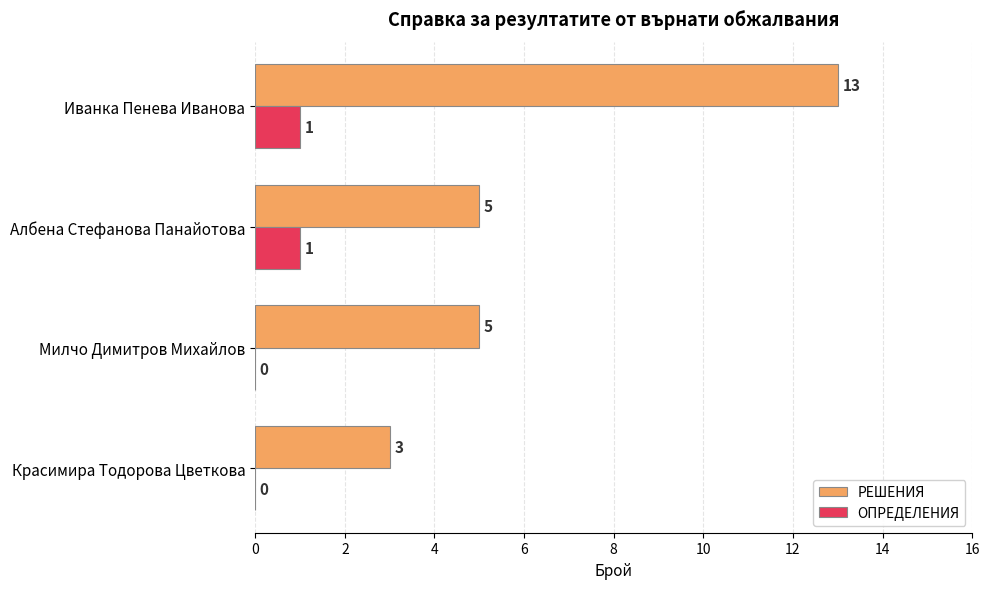

Which series has the widest spread of values?

РЕШЕНИЯ